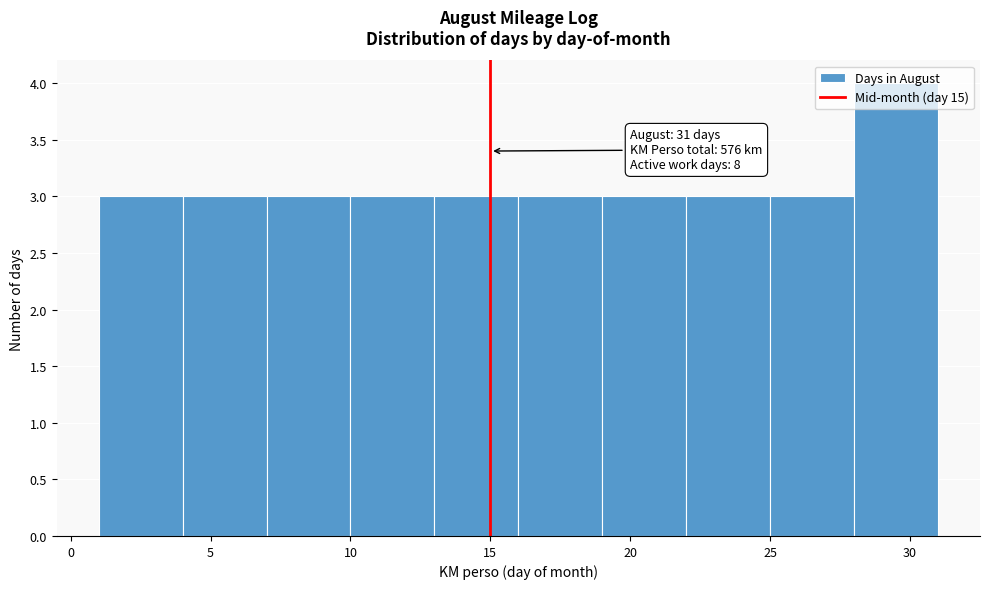

Which range on the x-axis has the tallest bar?

28 to 31